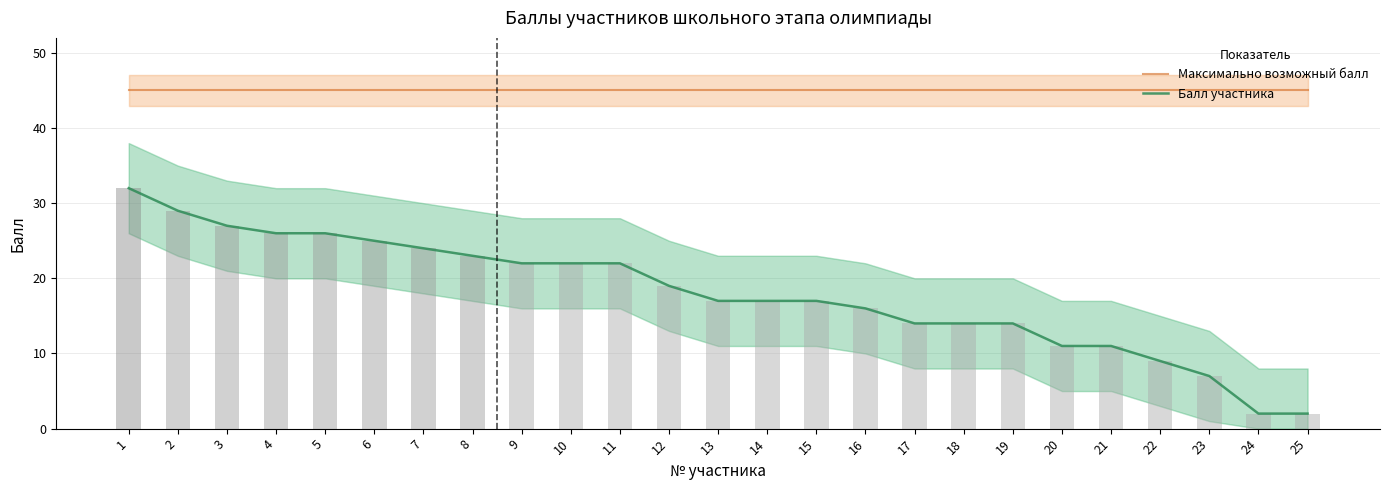

Rank the series at 7 from lowest to highest value.

Балл участника, Максимально возможный балл